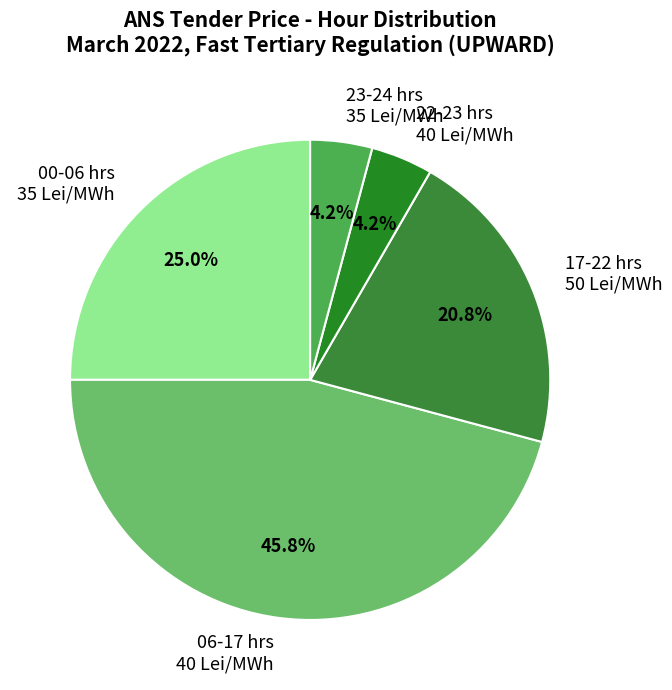

Combined, what portion of the pie is 17-22 hrs 50 Lei/MWh and 23-24 hrs 35 Lei/MWh?

25.0%